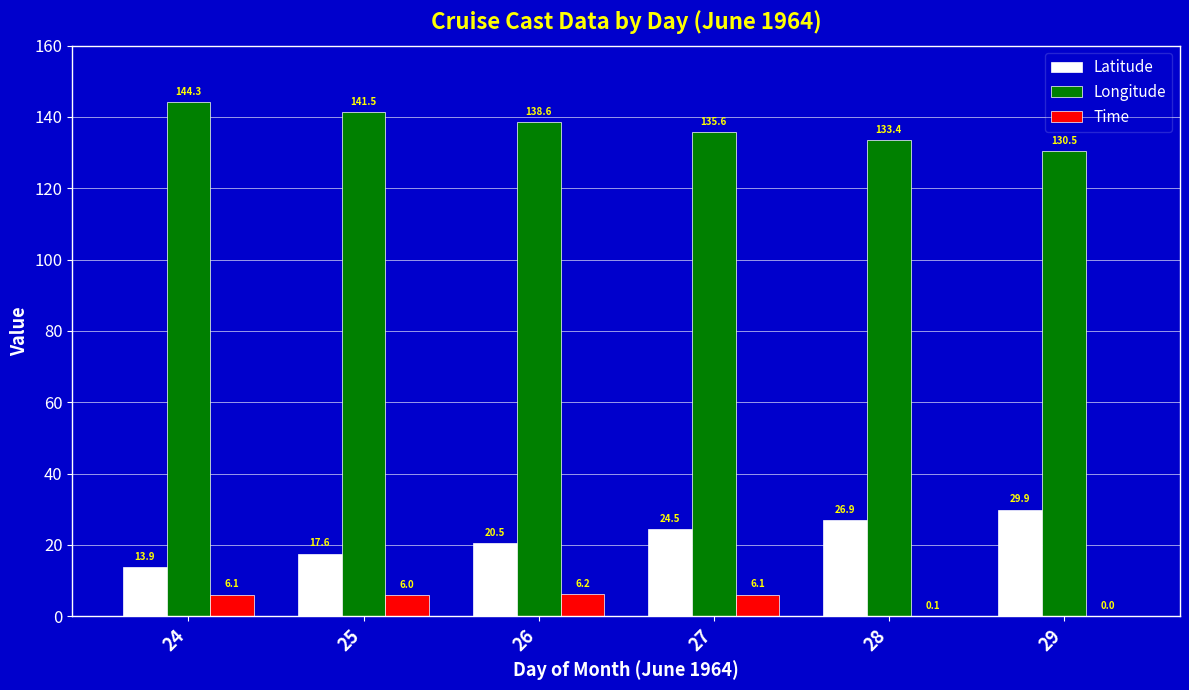

What are all the series names shown in the legend?

Latitude, Longitude, Time